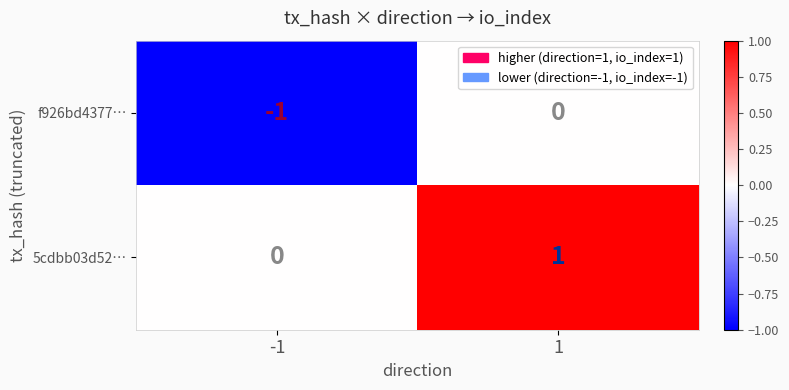

What is the maximum value shown in the chart?

1